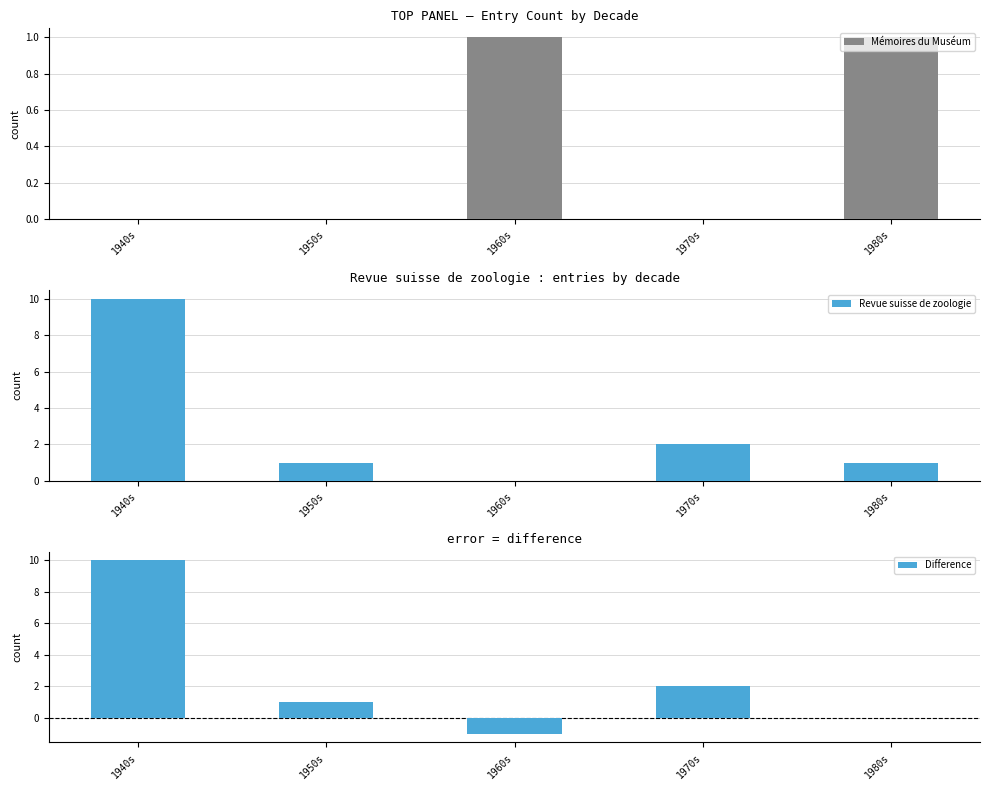

Rank the series at 1950s from highest to lowest value.

Revue suisse de zoologie, Difference, Mémoires du Muséum